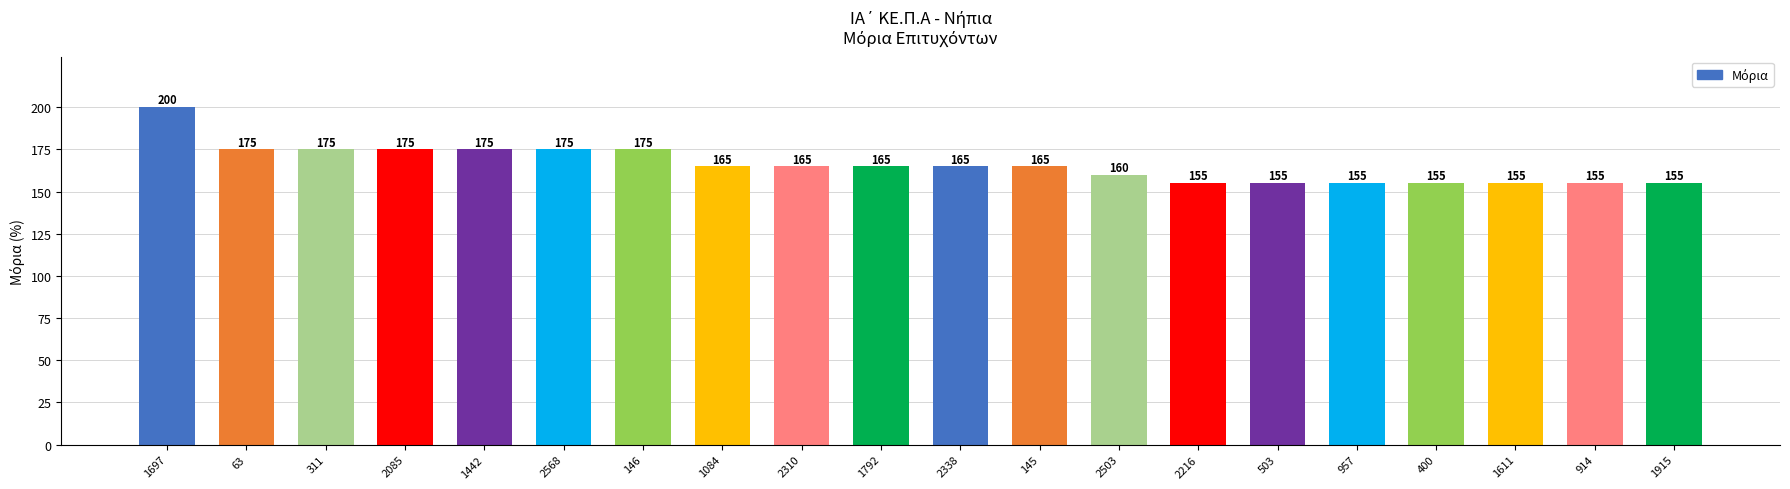

How many data points does each series have?

20